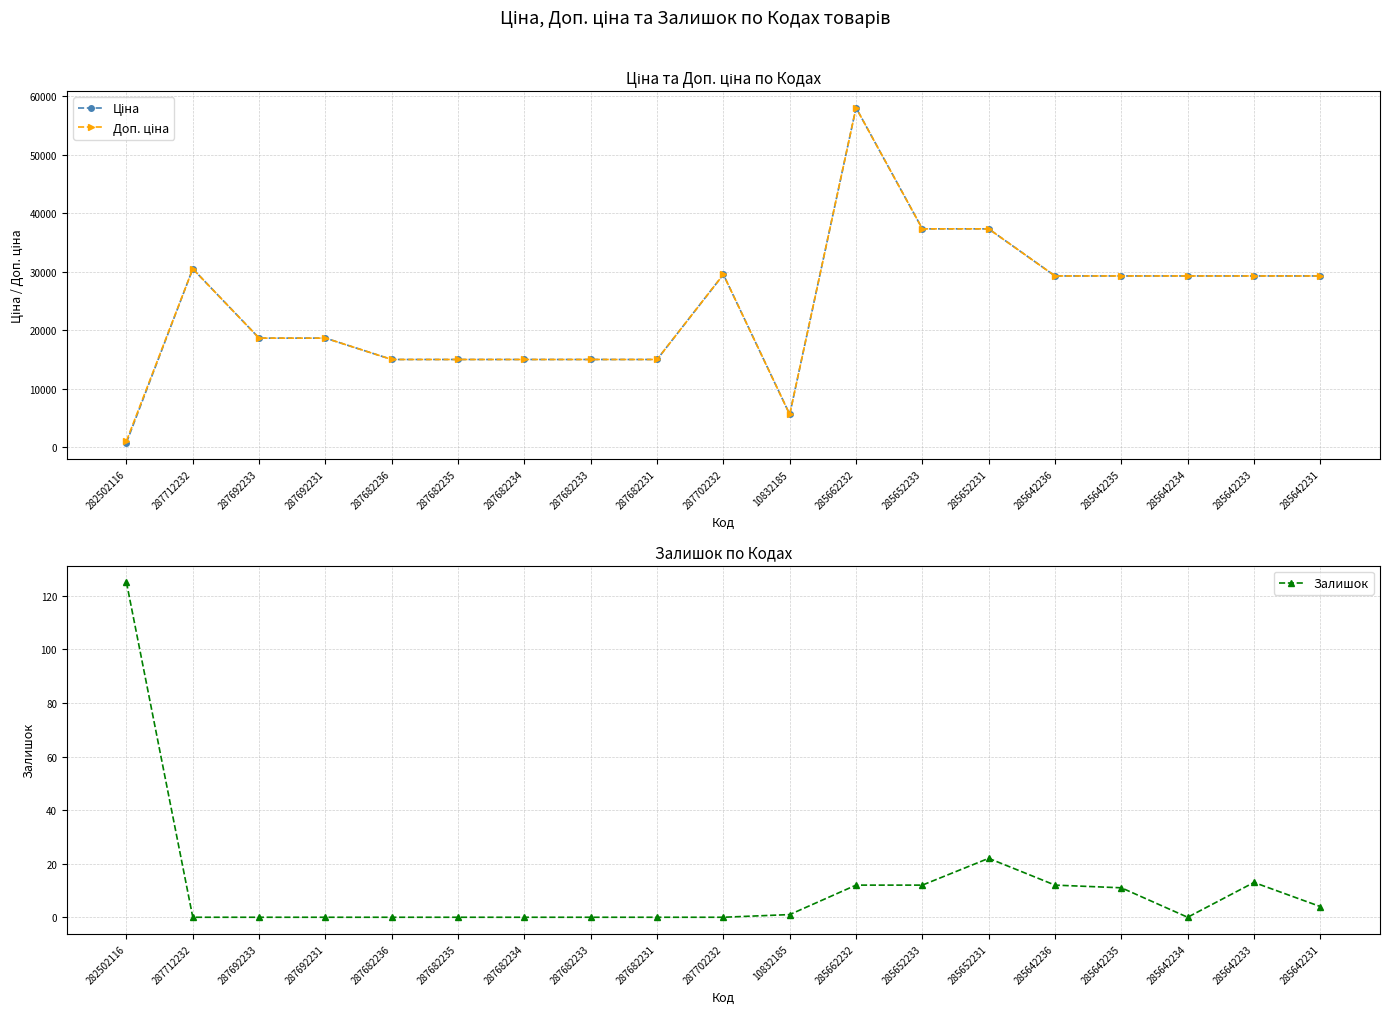

What is the difference between the maximum and minimum values in the Доп. ціна series?

56935.3